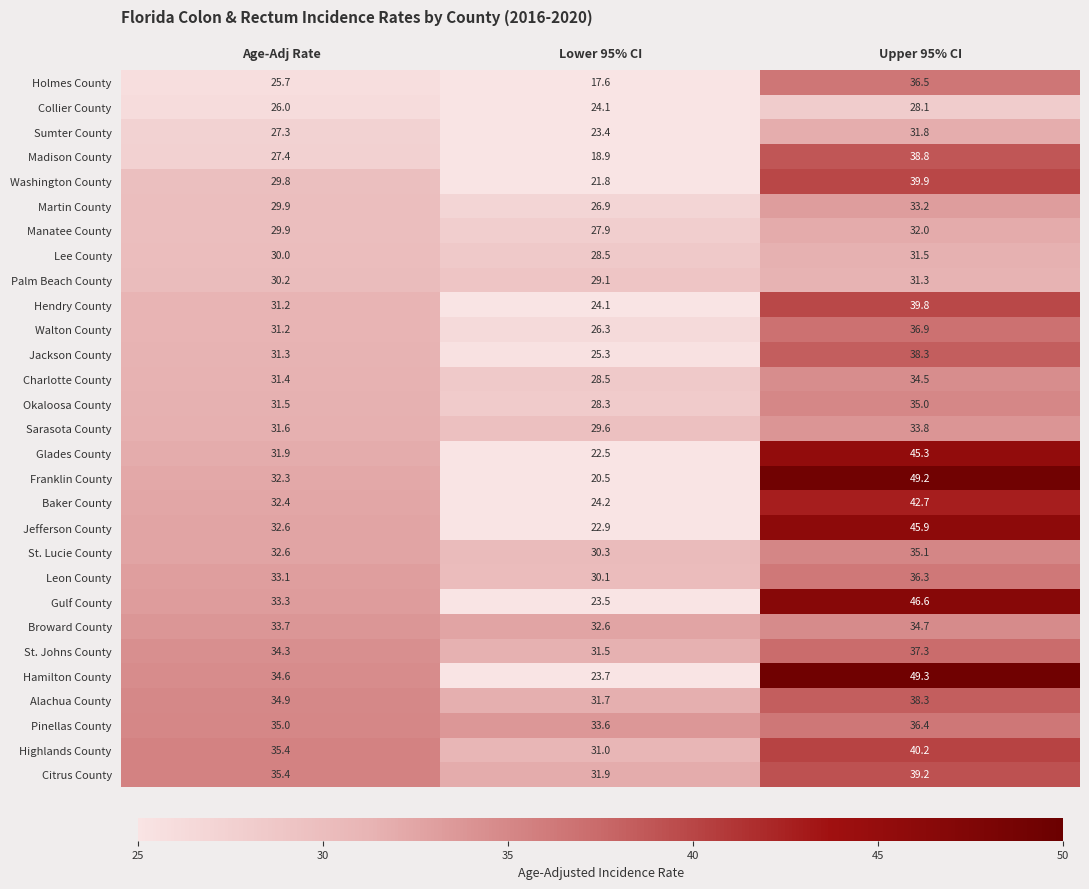

What is the average value of the Okaloosa County series?

31.6